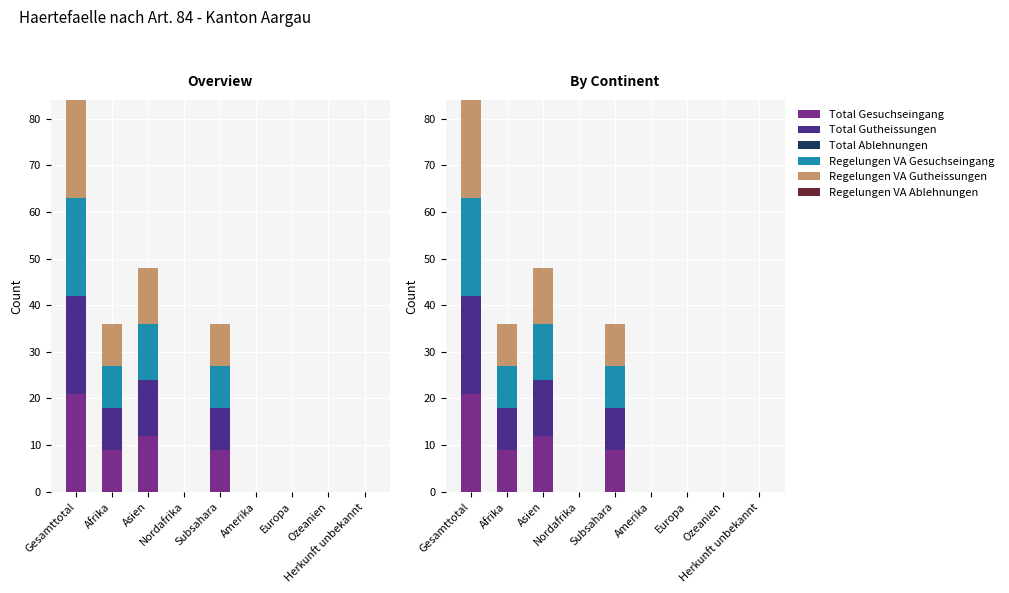

Is the value of Regelungen VA Ablehnungen at Subsahara greater than the value of Regelungen VA Gesuchseingang at Ozeanien?

No